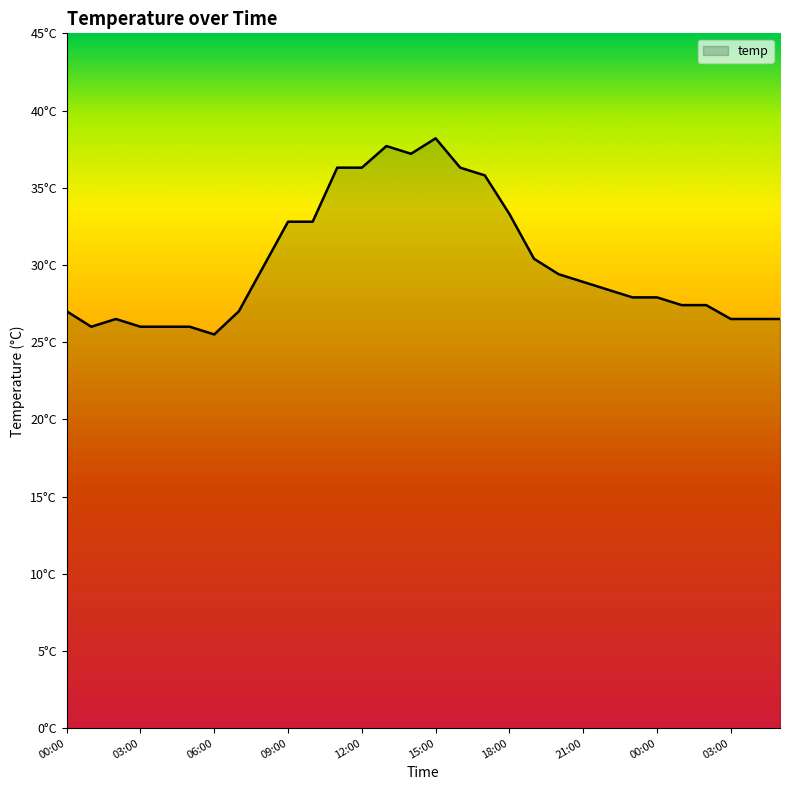

List the labels in order of value, smallest first.

06:00, 01:00, 03:00, 04:00, 05:00, 02:00, 03:00, 04:00, 05:00, 00:00, 07:00, 01:00, 02:00, 23:00, 00:00, 22:00, 21:00, 20:00, 08:00, 19:00, 09:00, 10:00, 18:00, 17:00, 11:00, 12:00, 16:00, 14:00, 13:00, 15:00